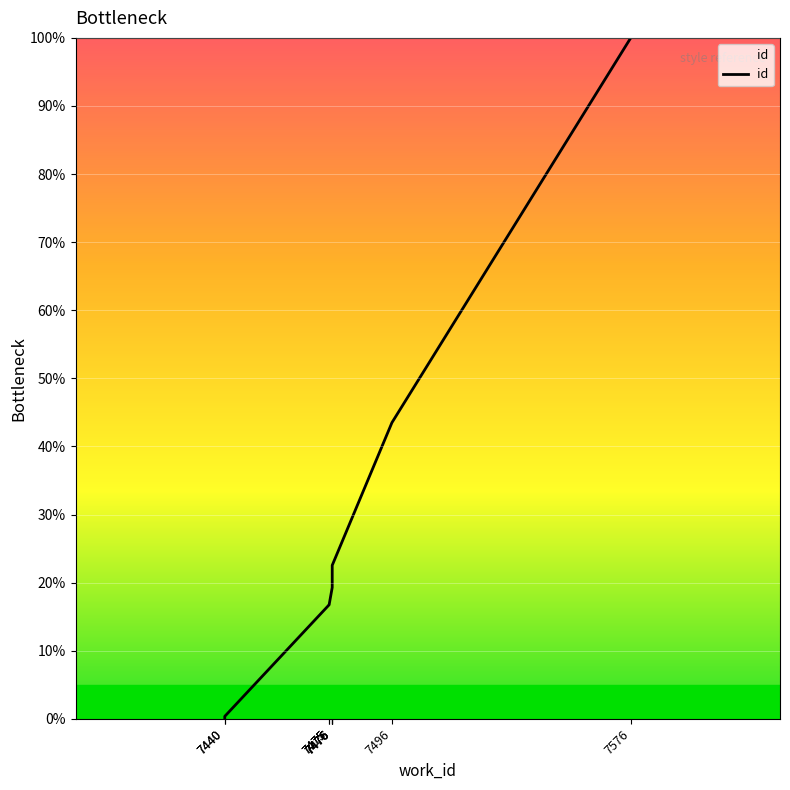

What is the sum of all values?

258.5